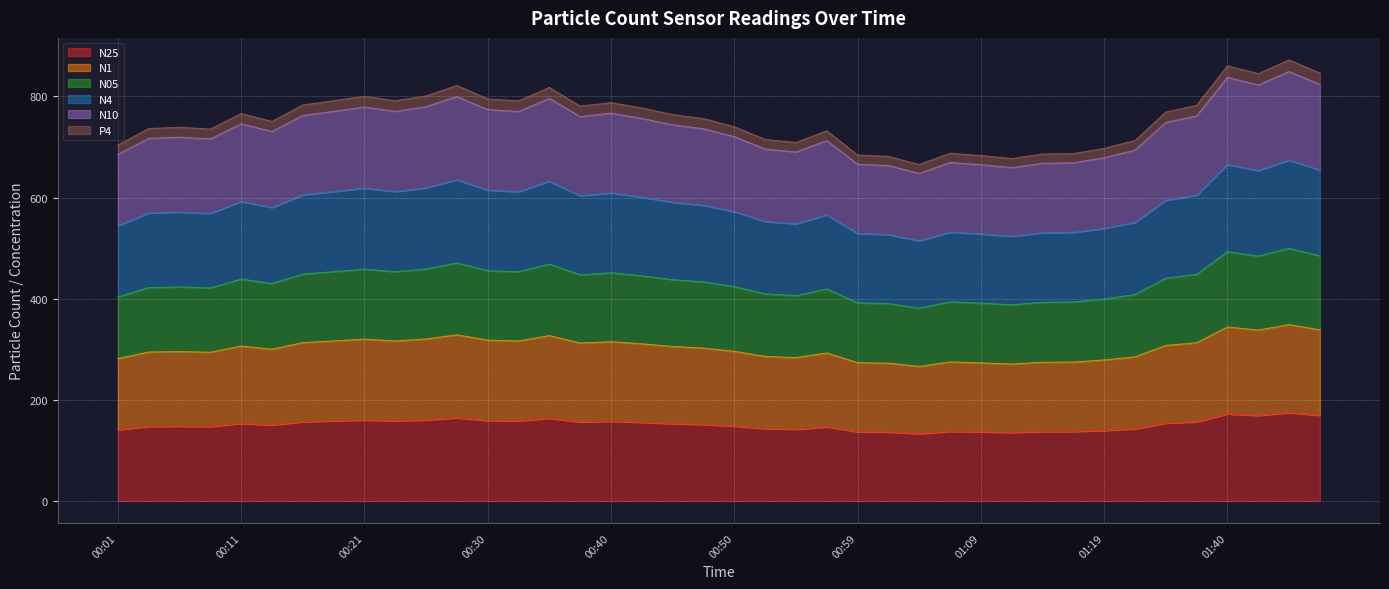

The value of N25 at 00:01 is 140.9. True or false?

True